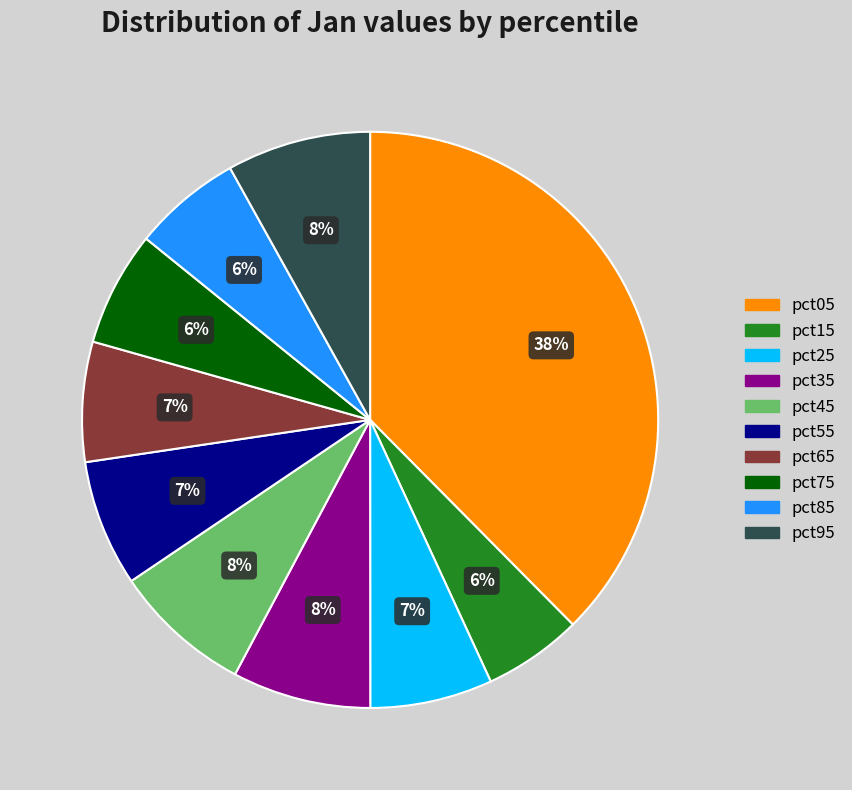

Do pct25 and pct65 together represent more than half of the pie?

No